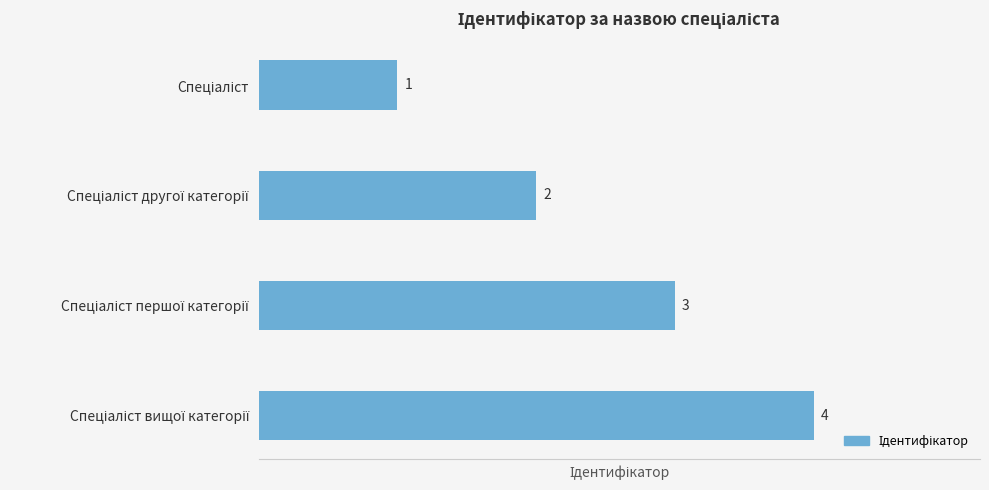

Count the values in the range 2 to 4.

3